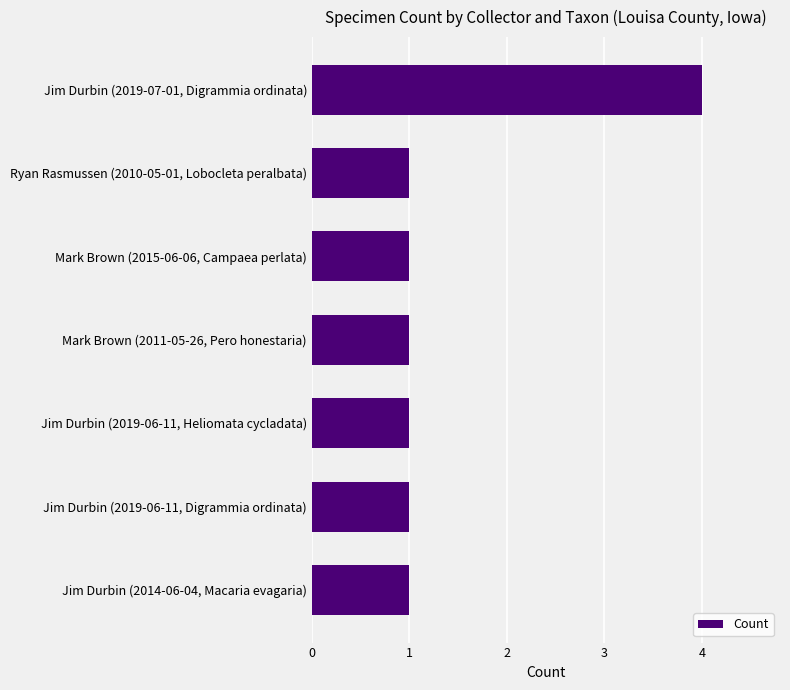

What is the greatest value displayed?

4